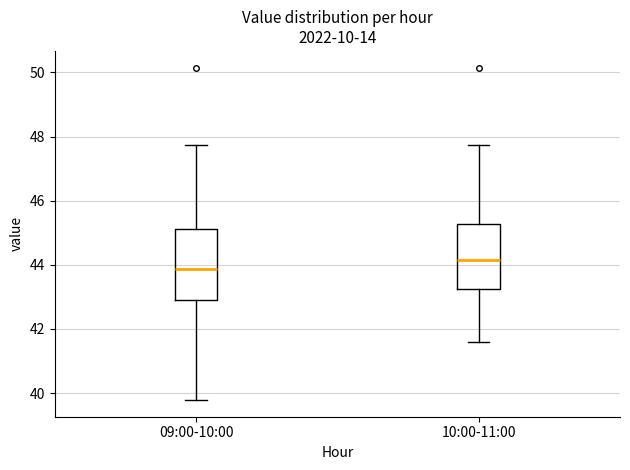

Reading left to right, transcribe this box plot: for each box, give where its median line is, the range the box spans, and where its two whiskers end, as read against the y-axis. The values are not printed on the chart, so give them approximately, as read against the axis.

09:00-10:00: median 43.8, box 42.8 to 45.2, whiskers 39.8 to 47.8
10:00-11:00: median 44.2, box 43.2 to 45.2, whiskers 41.6 to 47.8